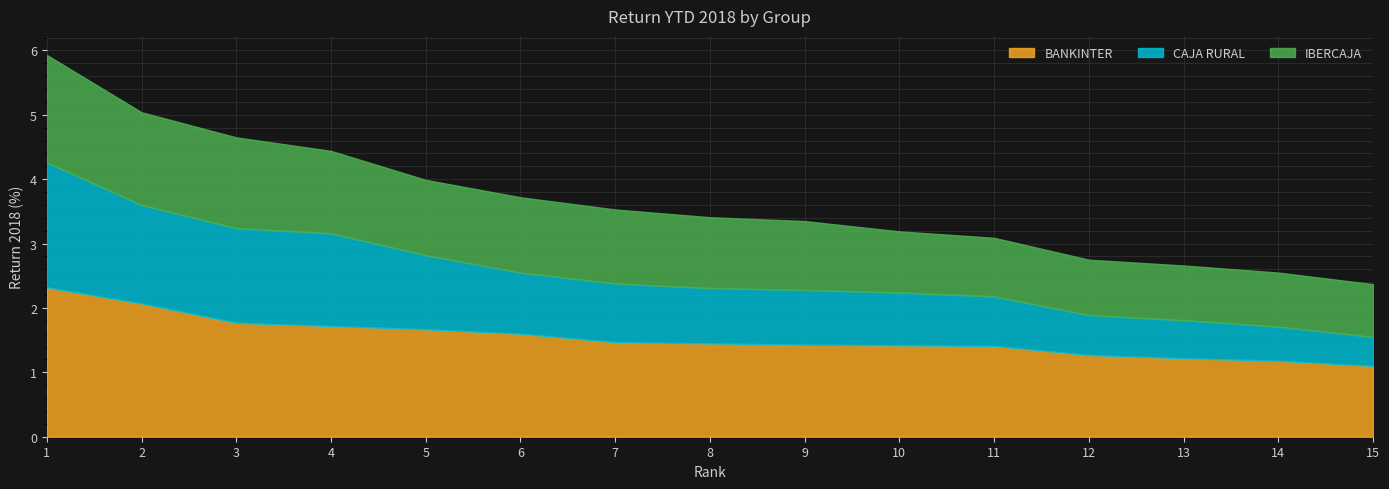

What is the sum of all CAJA RURAL values?

14.9